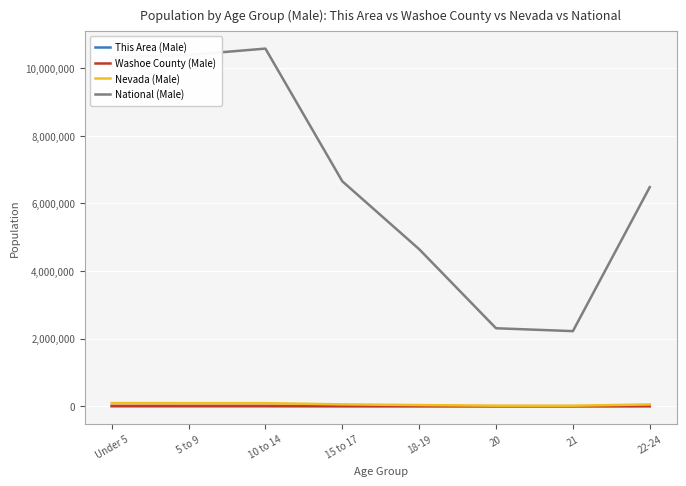

True or false: National (Male) and This Area (Male) intersect in this chart.

False